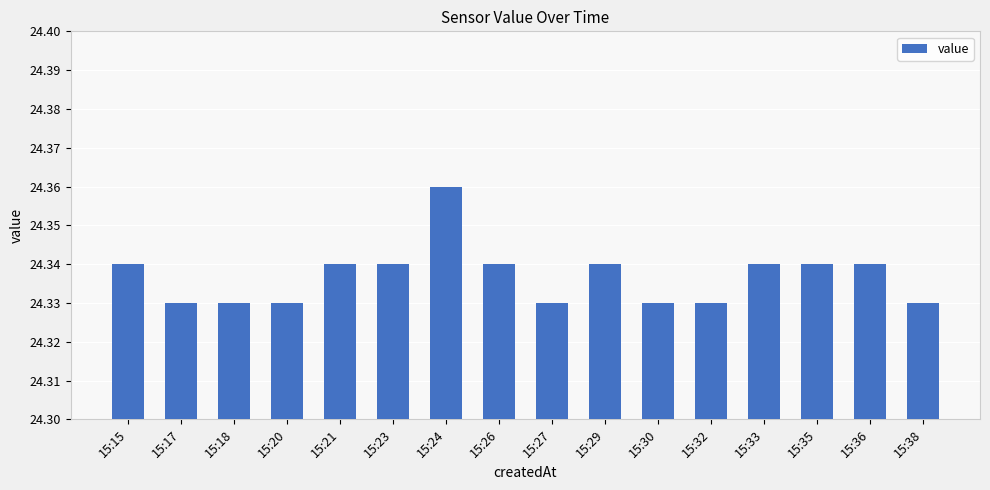

Which has a higher value, 15:18 or 15:15?

15:15